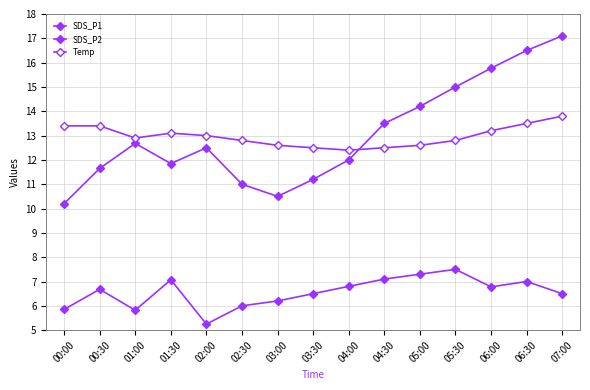

How many distinct data groups are displayed?

3